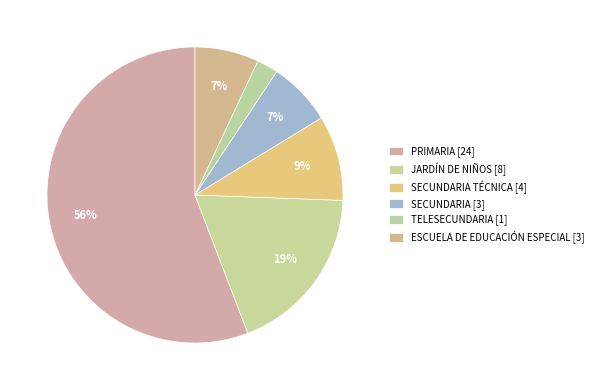

How many segments does this pie chart have?

6